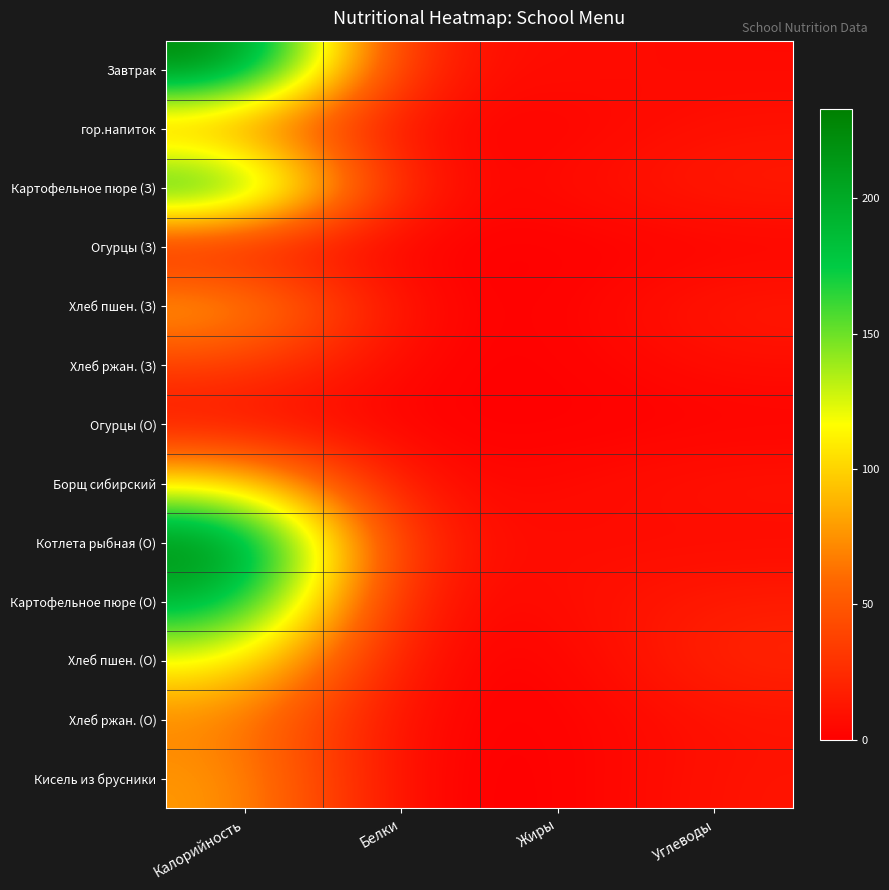

Which series has the widest spread of values?

Завтрак